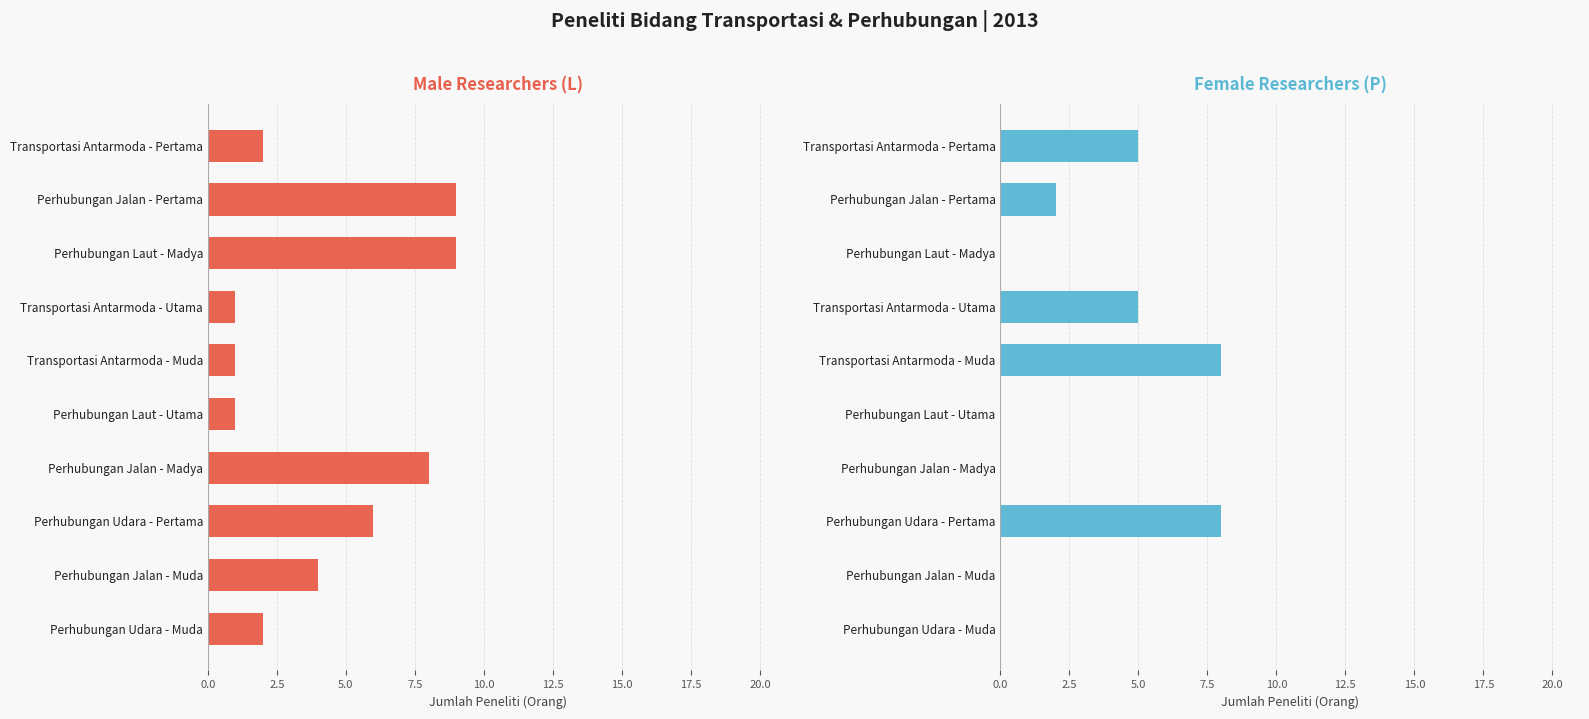

Rank the series by their maximum value, from lowest to highest.

P, L